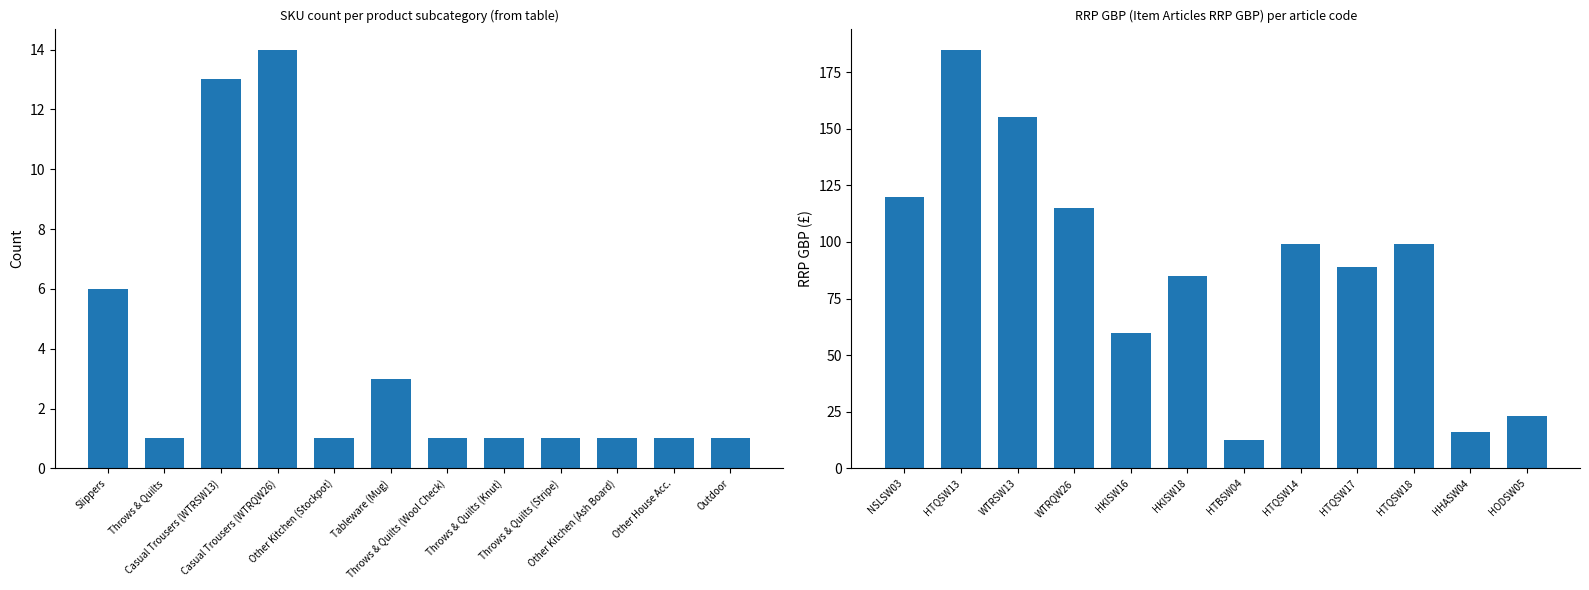

Read the SKU Count value at Throws & Quilts.

1.0